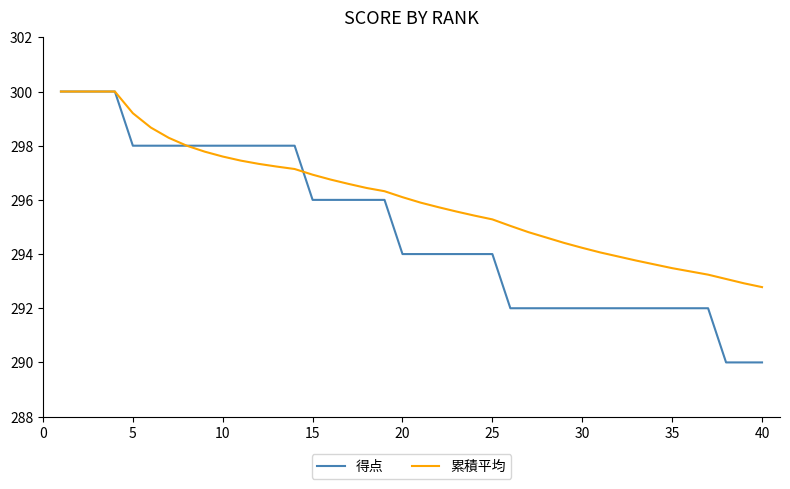

Which series has the largest range (max minus min)?

得点